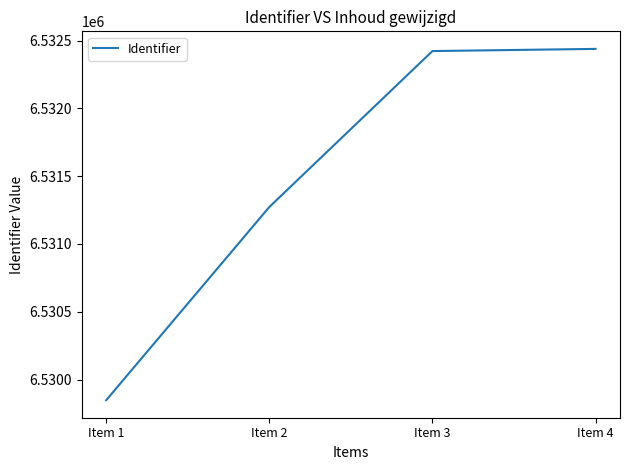

What is the sum of all values?

26125983